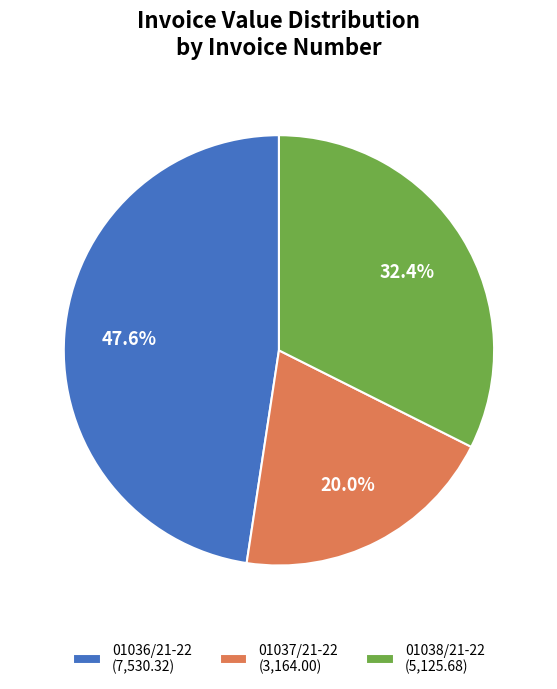

What is the largest slice in the pie chart?

01036/21-22